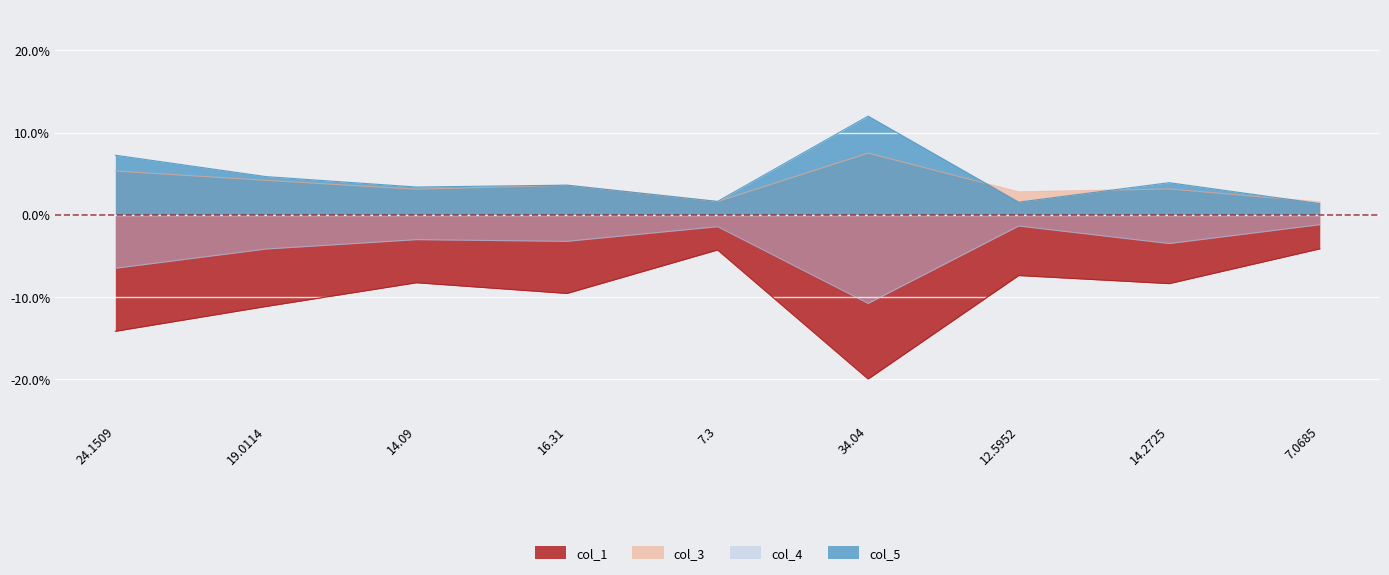

True or false: col_5 and col_1 intersect in this chart.

False